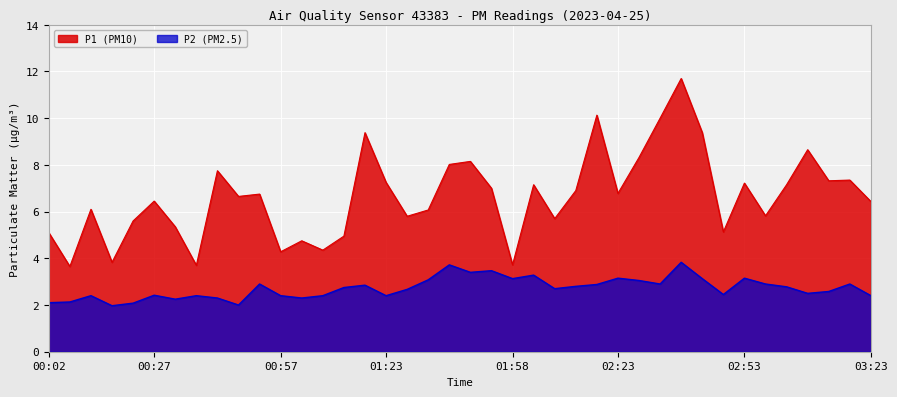

True or false: P1 and P2 intersect in this chart.

False